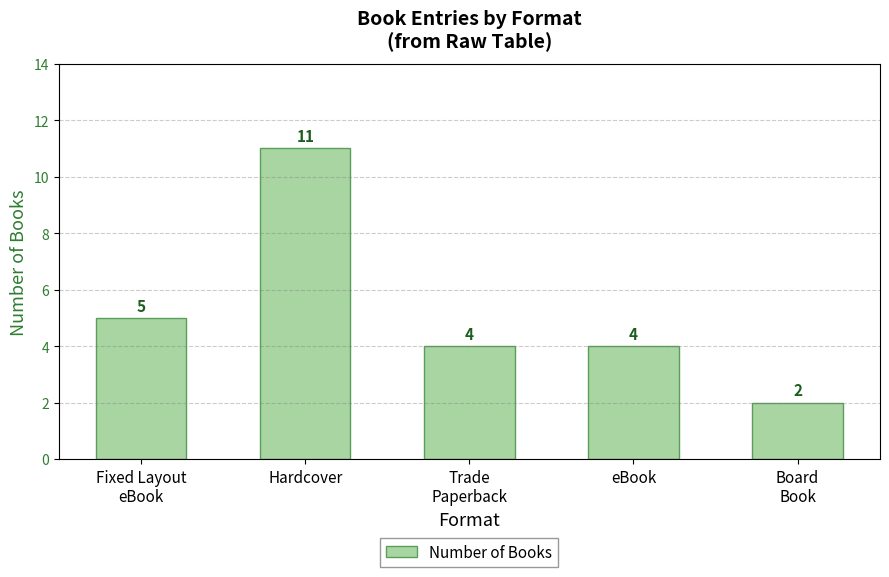

What position from the left is eBook?

4